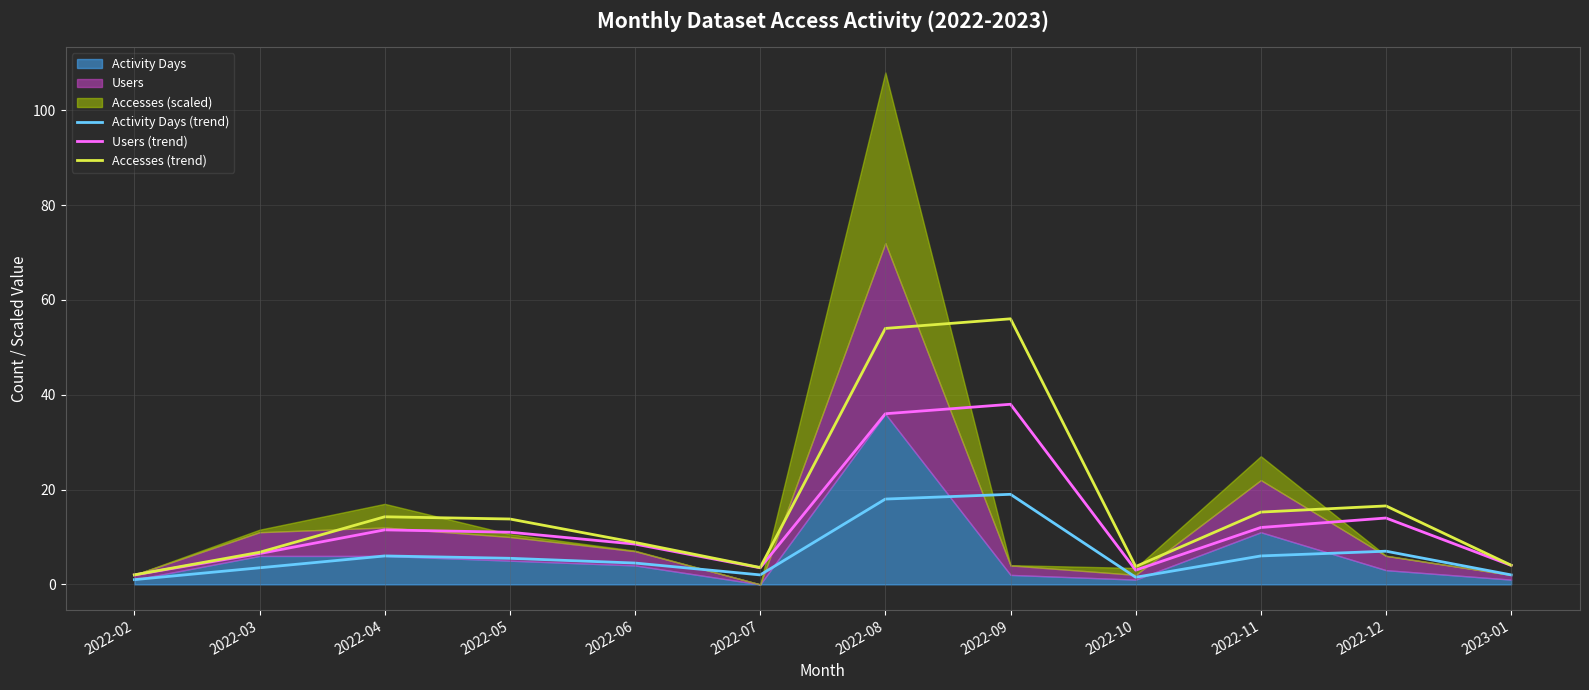

Rank the categories by Accesses (trend) value from lowest to highest.

2022-02, 2022-07, 2022-10, 2023-01, 2022-03, 2022-06, 2022-05, 2022-04, 2022-11, 2022-12, 2022-08, 2022-09